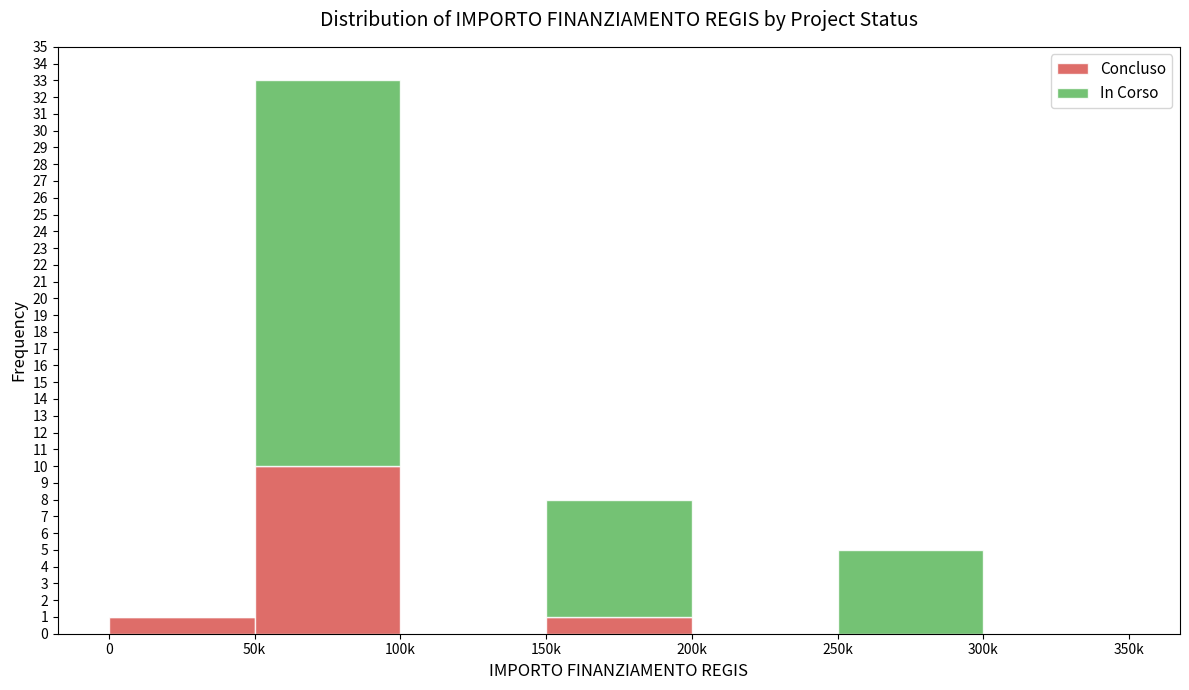

Reading left to right, what are the values for Concluso?

0=1	50k=10	100k=0	150k=1	200k=0	250k=0	300k=0